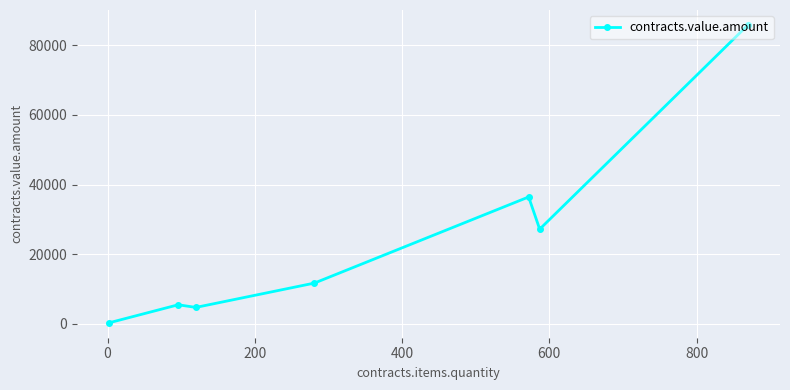

What is the greatest value displayed?

85782.0